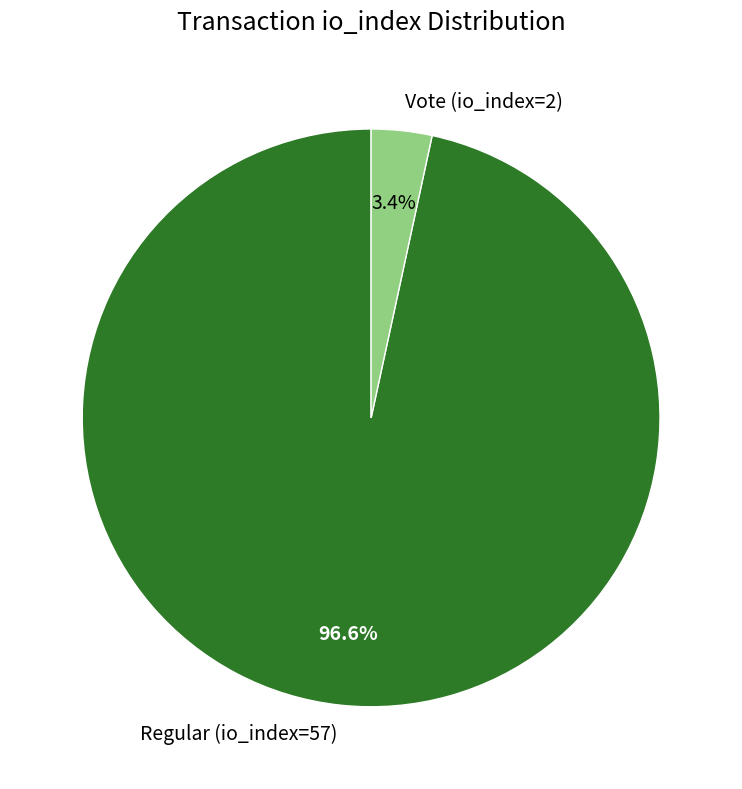

Which category has the smallest portion of the pie?

Vote (io_index=2)